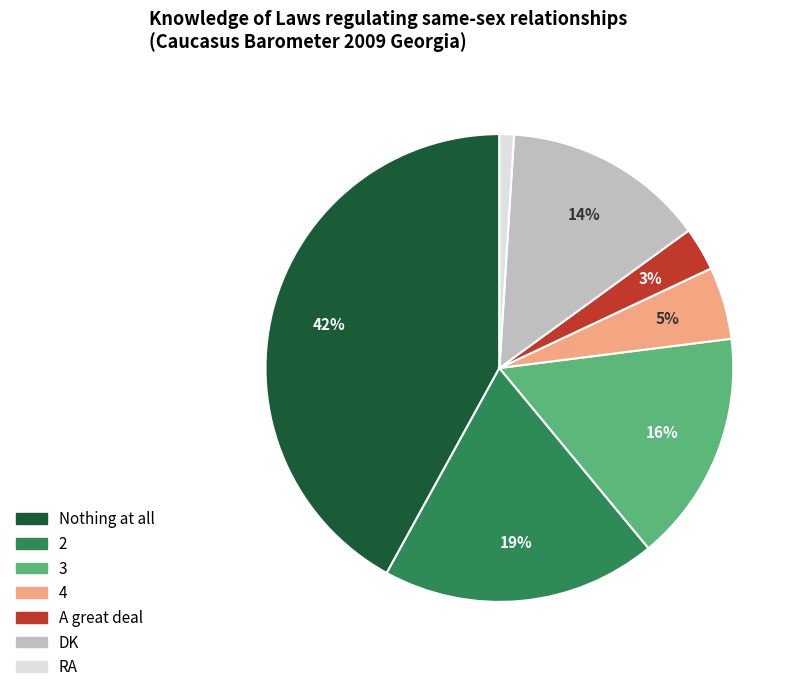

How many slices are in this pie chart?

7